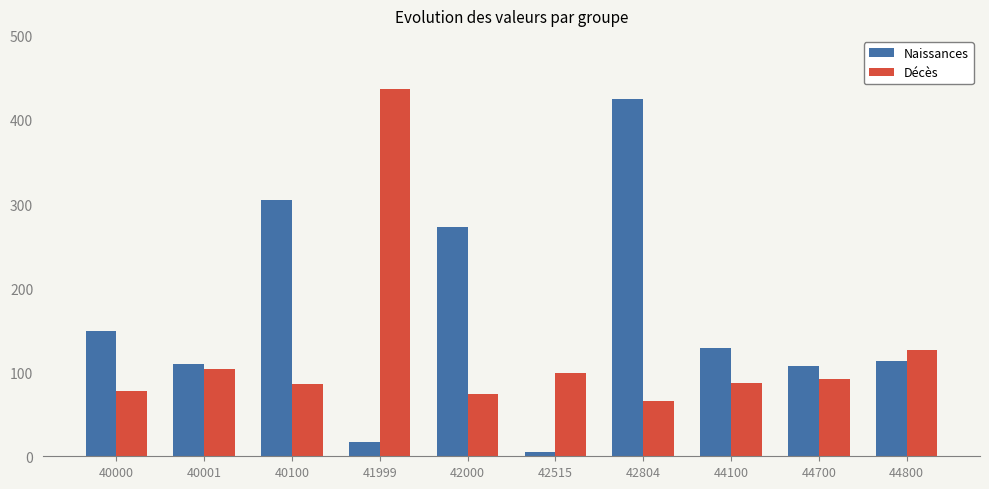

How many bars are there in total?

20